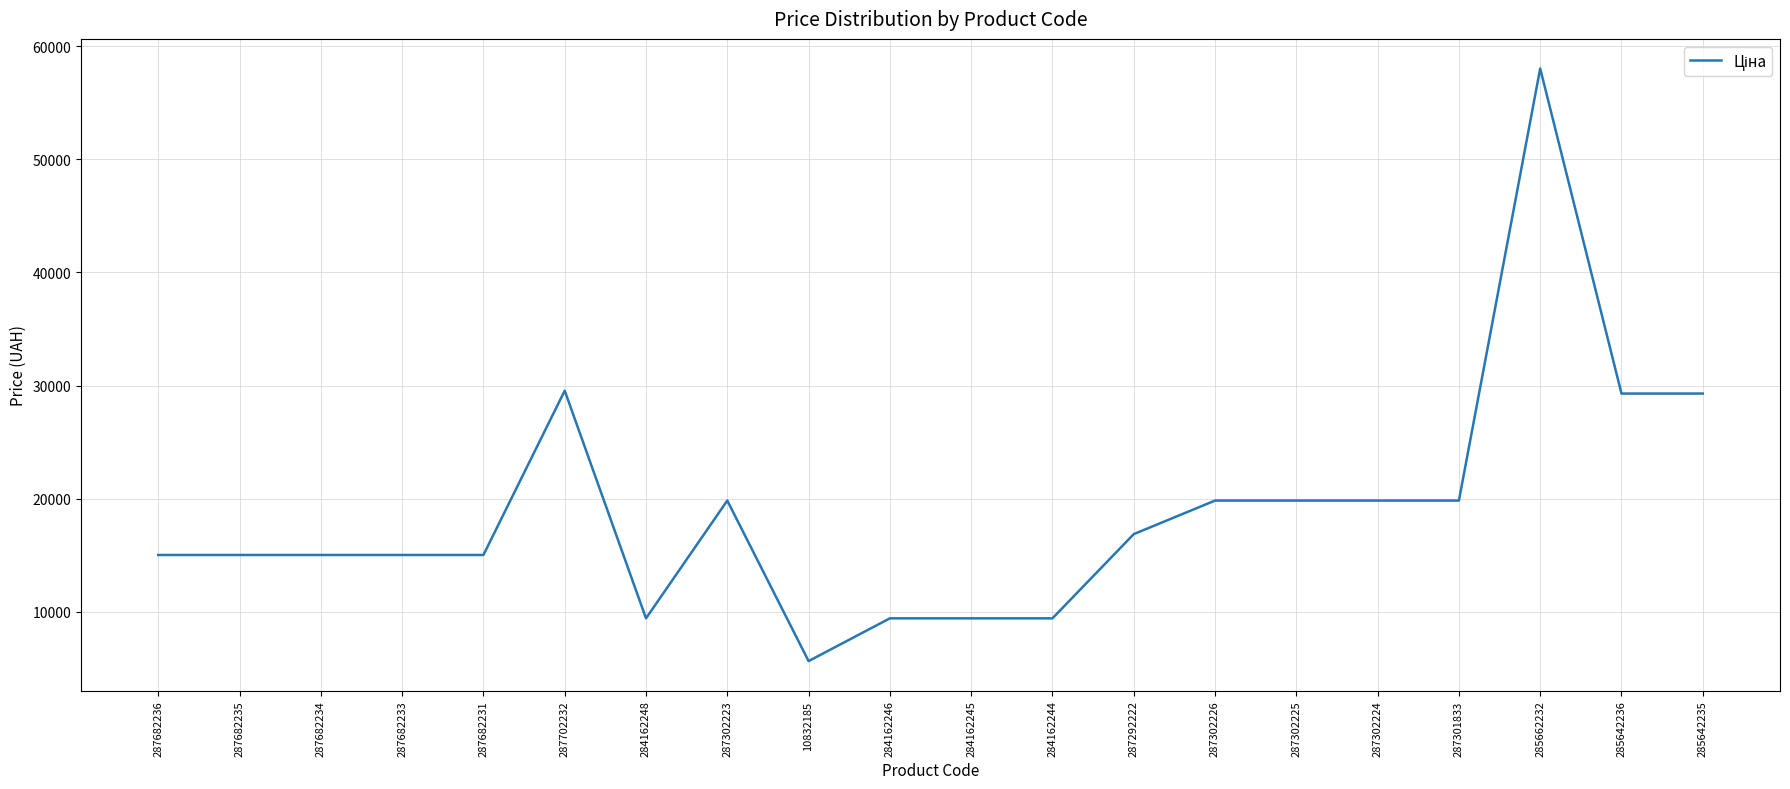

At which category does the chart reach its peak across all series?

285662232